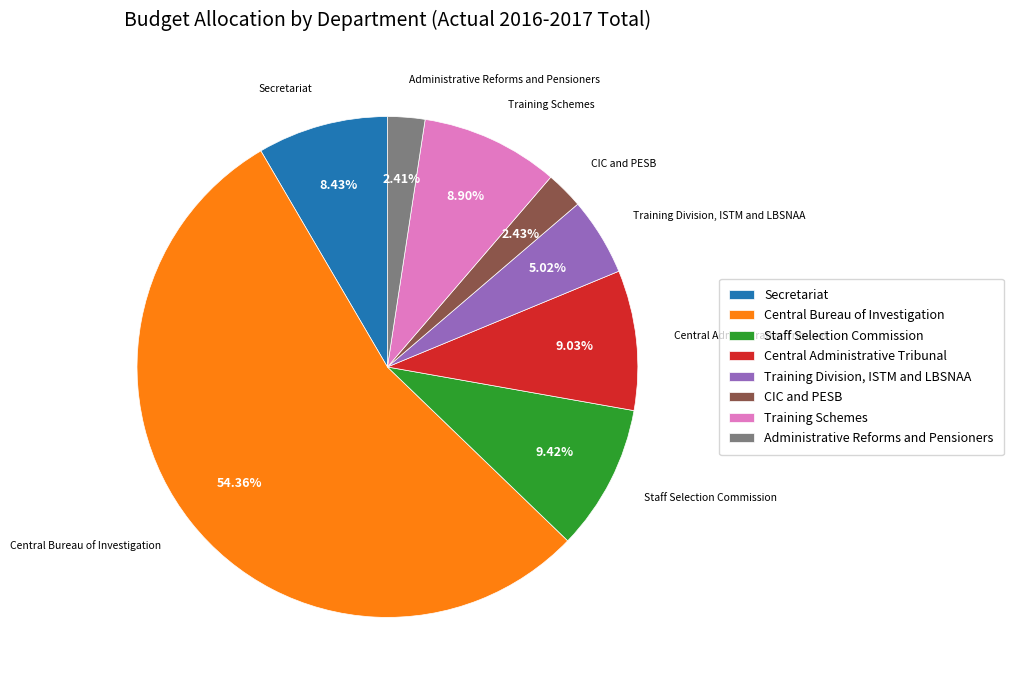

Combined, do Staff Selection Commission and Secretariat account for over 50%?

No